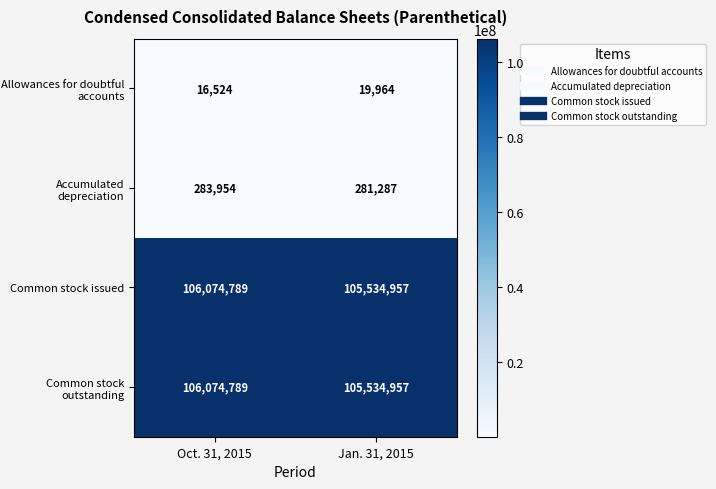

What is the sum of the Common stock outstanding values at Jan. 31, 2015 and Oct. 31, 2015?

211609746